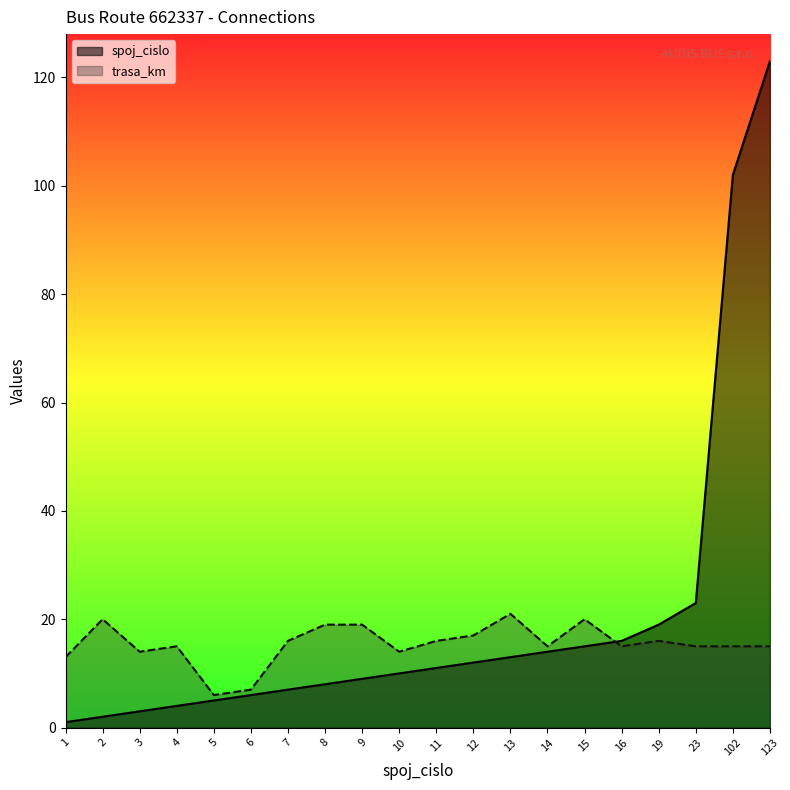

Rank the series by their maximum value, from highest to lowest.

spoj_cislo, trasa_km